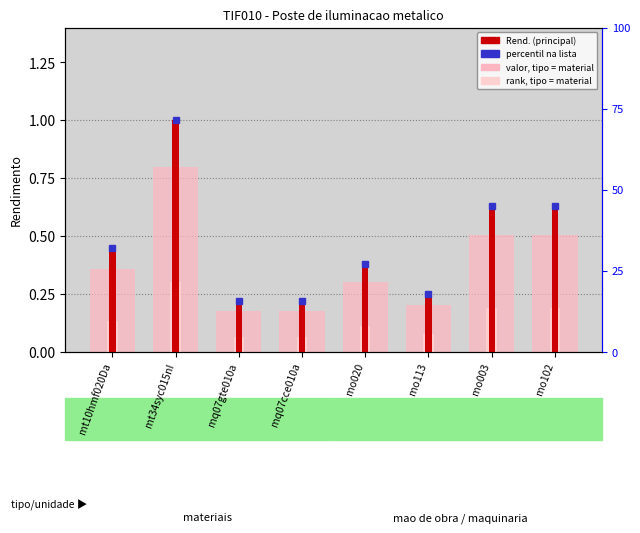

Reading right to left, what are all the values shown in this chart?

rendimento base: 0.5	0.5	0.2	0.3	0.2	0.2	0.8	0.4
rendimento parcial: 0.2	0.2	0.1	0.1	0.1	0.1	0.3	0.1
Rend.: 0.6	0.6	0.3	0.4	0.2	0.2	1.0	0.4